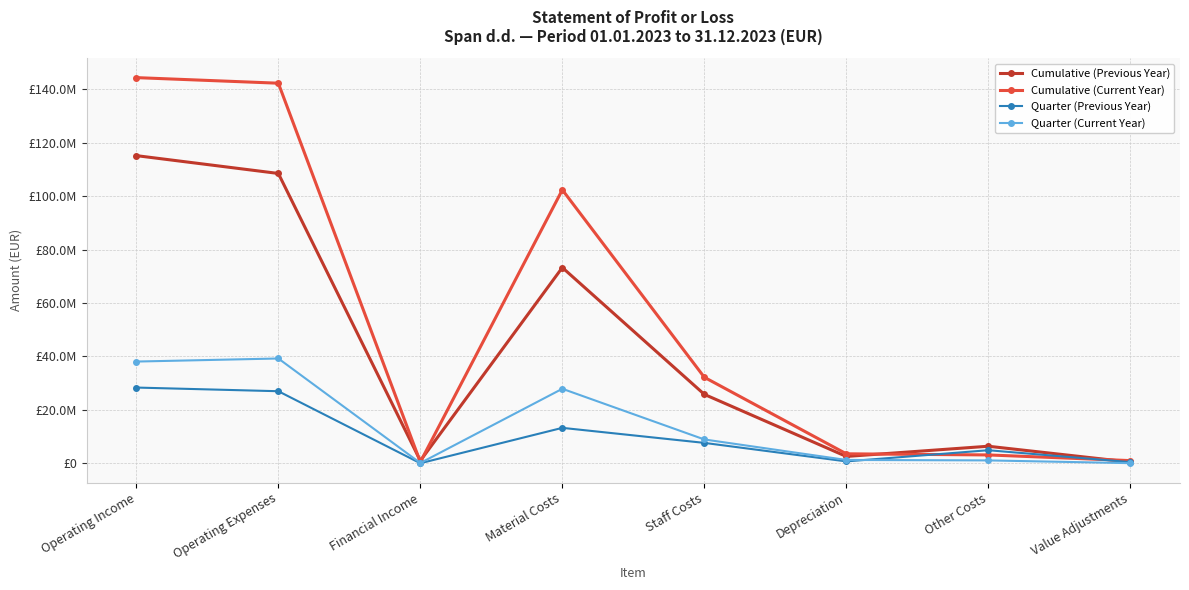

What are all the series names shown in the legend?

Cumulative (Previous Year), Cumulative (Current Year), Quarter (Previous Year), Quarter (Current Year)